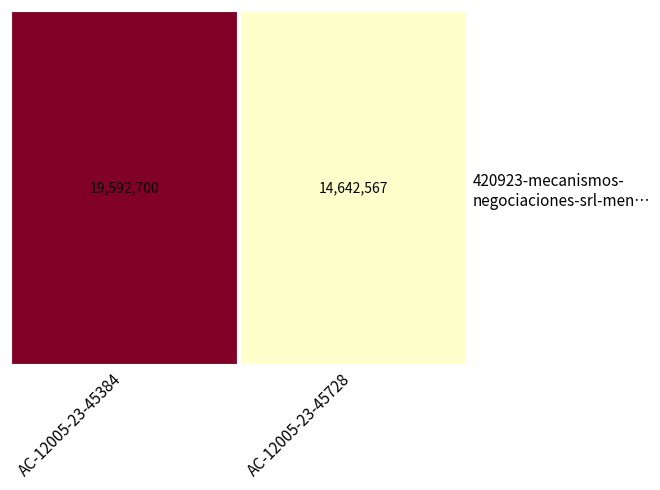

Which category has the lowest value across all series?

AC-12005-23-45728